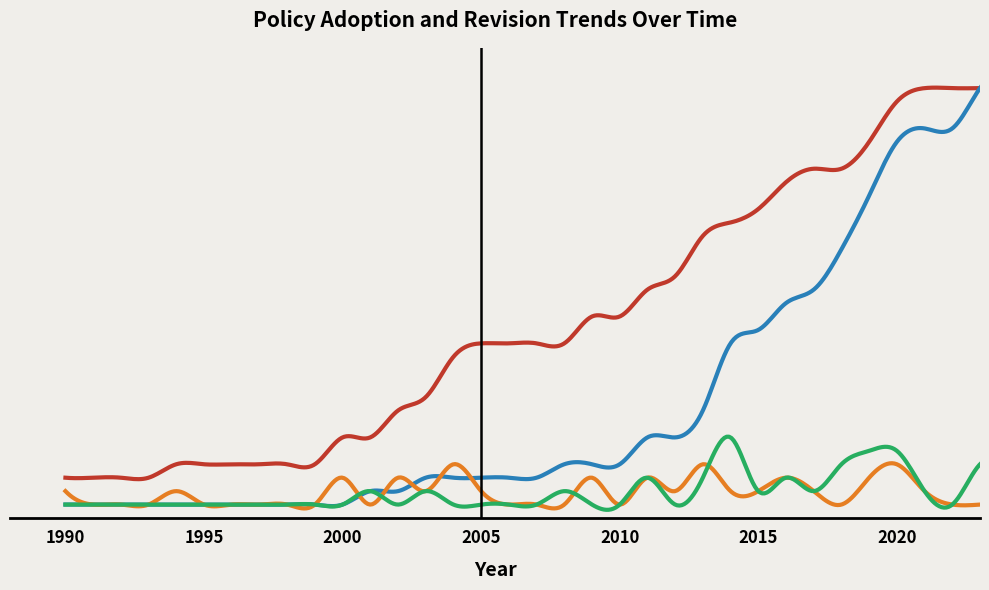

Does the chart have visible grid lines?

No